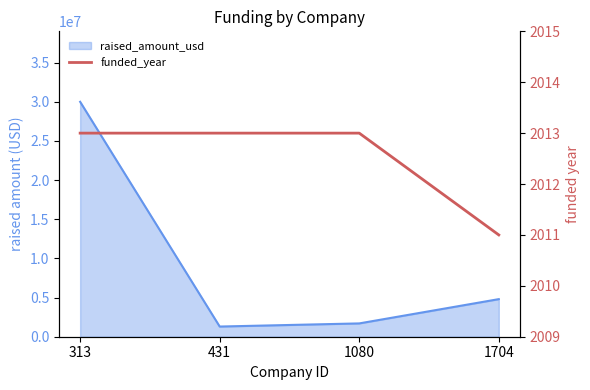

Which label corresponds to the smallest value in the chart?

1704